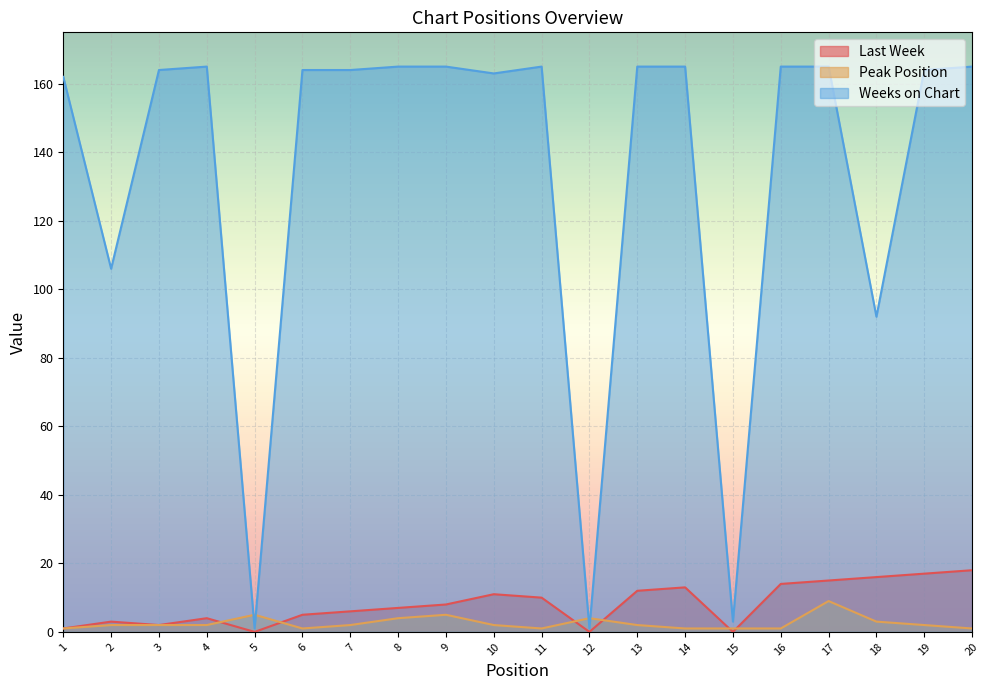

What is the difference between the maximum and minimum values in the Weeks on Chart series?

164